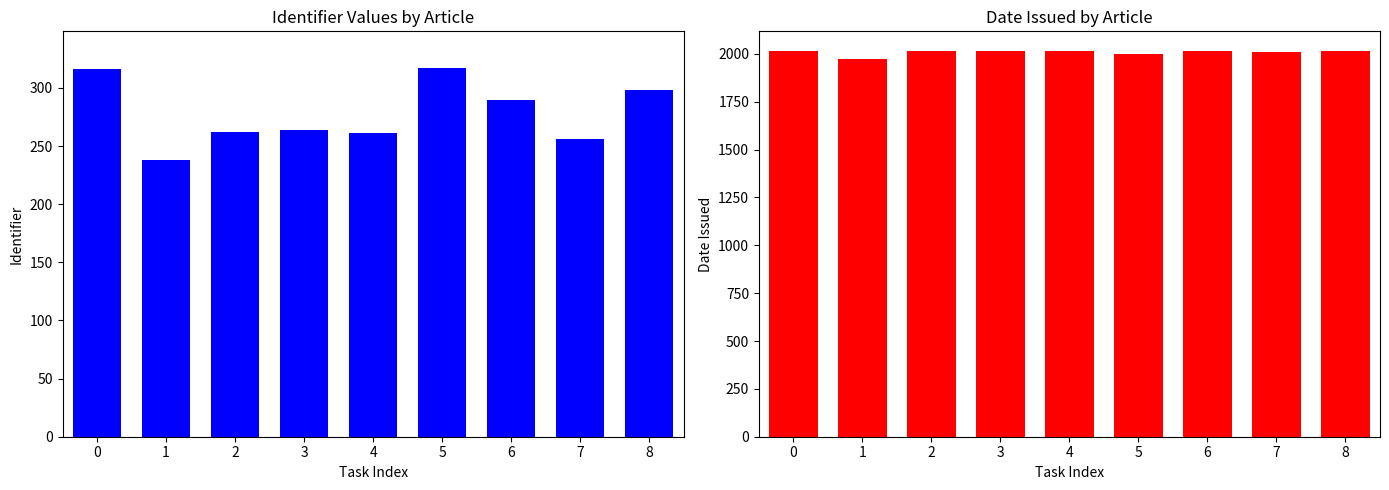

What is the difference between the maximum and minimum values in the Date Issued series?

42